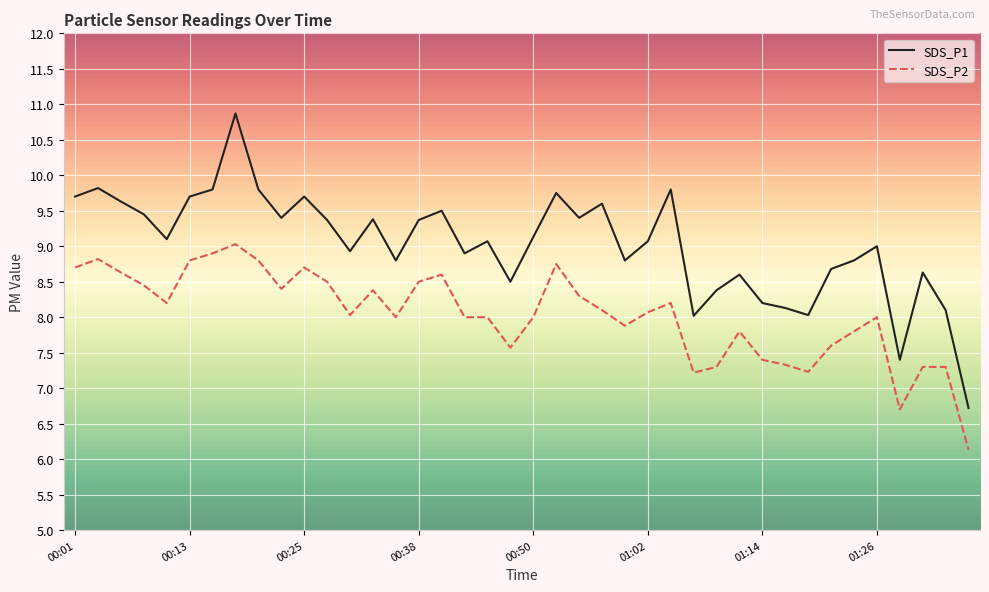

How many lines are shown in the chart?

2